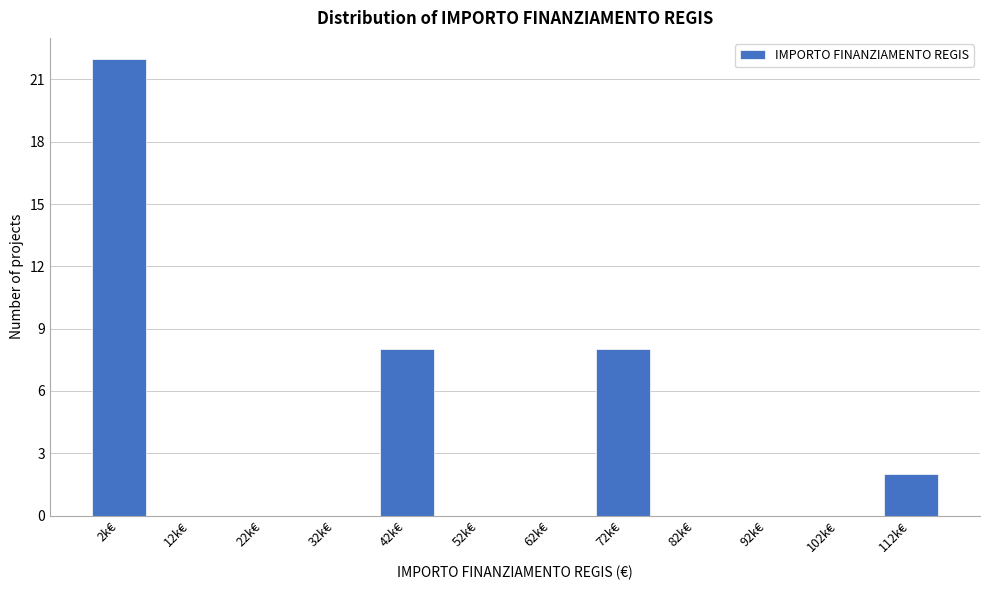

Reading right to left, list all the values displayed in this chart.

112k€=2	102k€=0	92k€=0	82k€=0	72k€=8	62k€=0	52k€=0	42k€=8	32k€=0	22k€=0	12k€=0	2k€=22